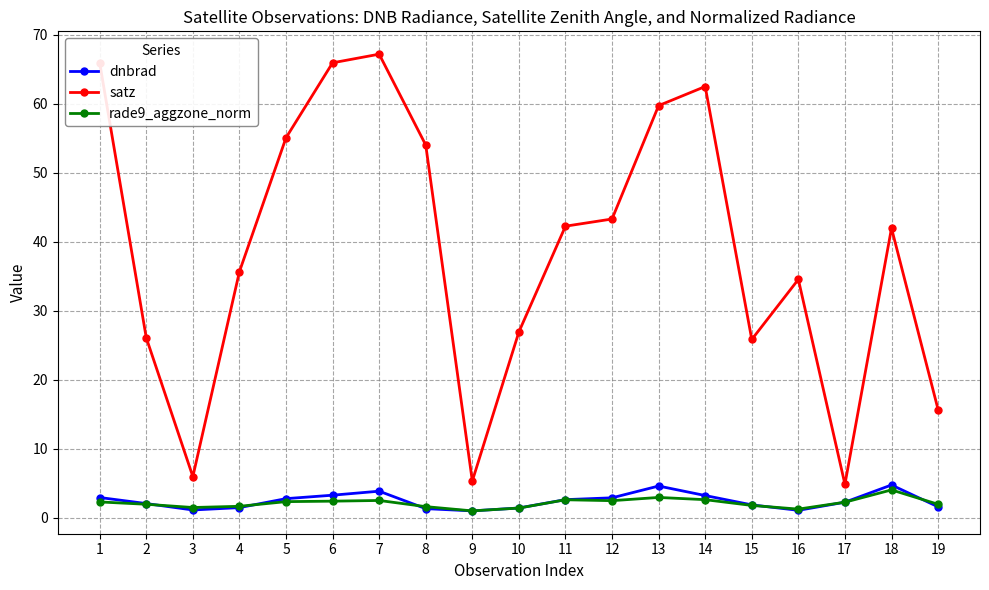

Between 3 and 8, which series saw the biggest shift?

satz